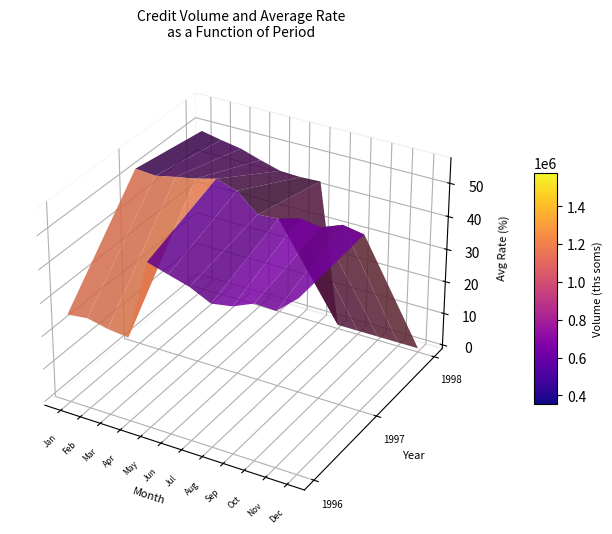

What is the change in value from July 1996 to August 1997?

+329106.4